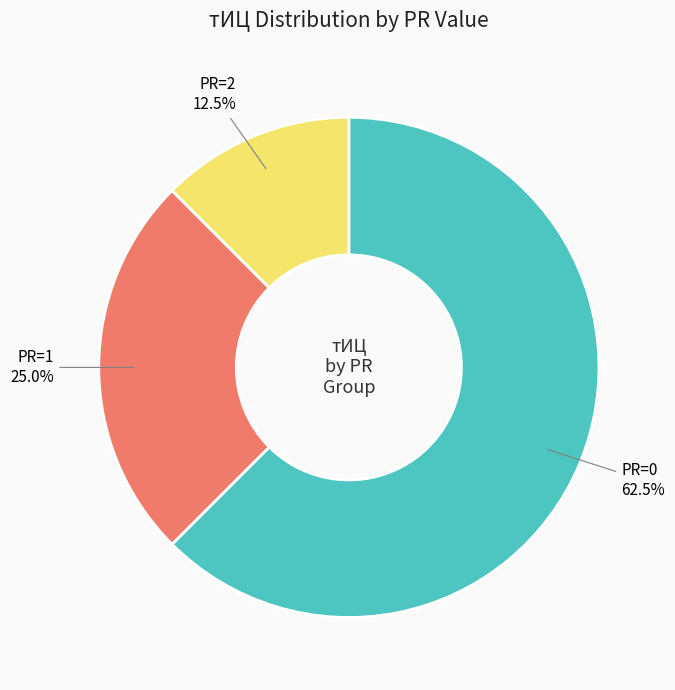

To the nearest percent, what is the difference between the largest and smallest slice percentages?

50%